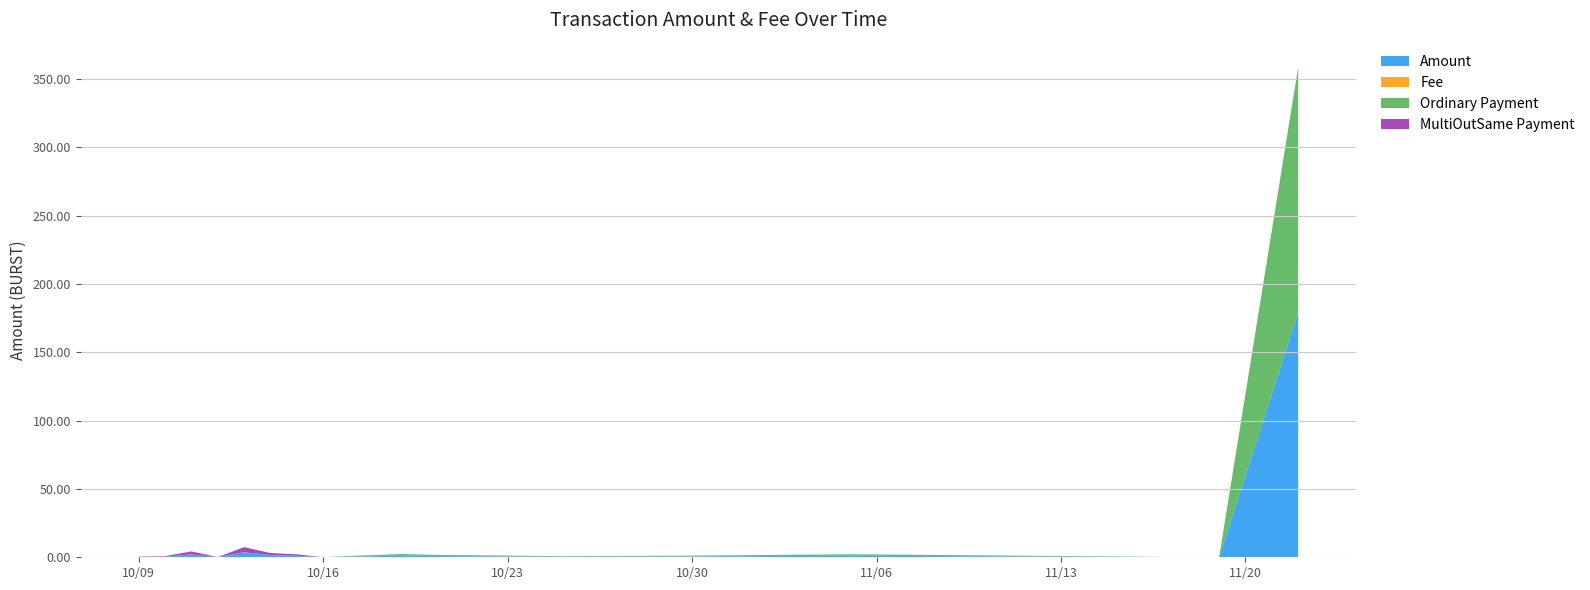

Reading right to left, extract all data points from this chart.

Amount: 2018-11-22=179.4	2018-11-19=0.0	2018-11-18=0.0	2018-11-15=0.3	2018-11-10=0.7	2018-11-05=1.1	2018-10-30=0.6	2018-10-25=0.4	2018-10-20=0.9	2018-10-19=1.2	2018-10-18=0.8	2018-10-17=0.5	2018-10-16=0.0	2018-10-15=1.1	2018-10-14=1.6	2018-10-13=3.7	2018-10-12=0.1	2018-10-11=2.1	2018-10-10=0.4	2018-10-09=0.3
Fee: 2018-11-22=0.0	2018-11-19=0.0	2018-11-18=0.0	2018-11-15=0.0	2018-11-10=0.0	2018-11-05=0.0	2018-10-30=0.0	2018-10-25=0.0	2018-10-20=0.1	2018-10-19=0.0	2018-10-18=0.0	2018-10-17=0.0	2018-10-16=0.0	2018-10-15=0.0	2018-10-14=0.0	2018-10-13=0.0	2018-10-12=0.0	2018-10-11=0.0	2018-10-10=0.0	2018-10-09=0.0
Ordinary Payment: 2018-11-22=179.4	2018-11-19=0.0	2018-11-18=0.0	2018-11-15=0.3	2018-11-10=0.7	2018-11-05=1.1	2018-10-30=0.6	2018-10-25=0.4	2018-10-20=0.9	2018-10-19=1.2	2018-10-18=0.8	2018-10-17=0.5	2018-10-16=0.0	2018-10-15=0.0	2018-10-14=0.0	2018-10-13=0.0	2018-10-12=0.0	2018-10-11=0.0	2018-10-10=0.0	2018-10-09=0.0
MultiOutSame Payment: 2018-11-22=0.0	2018-11-19=0.0	2018-11-18=0.0	2018-11-15=0.0	2018-11-10=0.0	2018-11-05=0.0	2018-10-30=0.0	2018-10-25=0.0	2018-10-20=0.0	2018-10-19=0.0	2018-10-18=0.0	2018-10-17=0.0	2018-10-16=0.0	2018-10-15=1.1	2018-10-14=1.6	2018-10-13=3.7	2018-10-12=0.1	2018-10-11=2.1	2018-10-10=0.4	2018-10-09=0.3